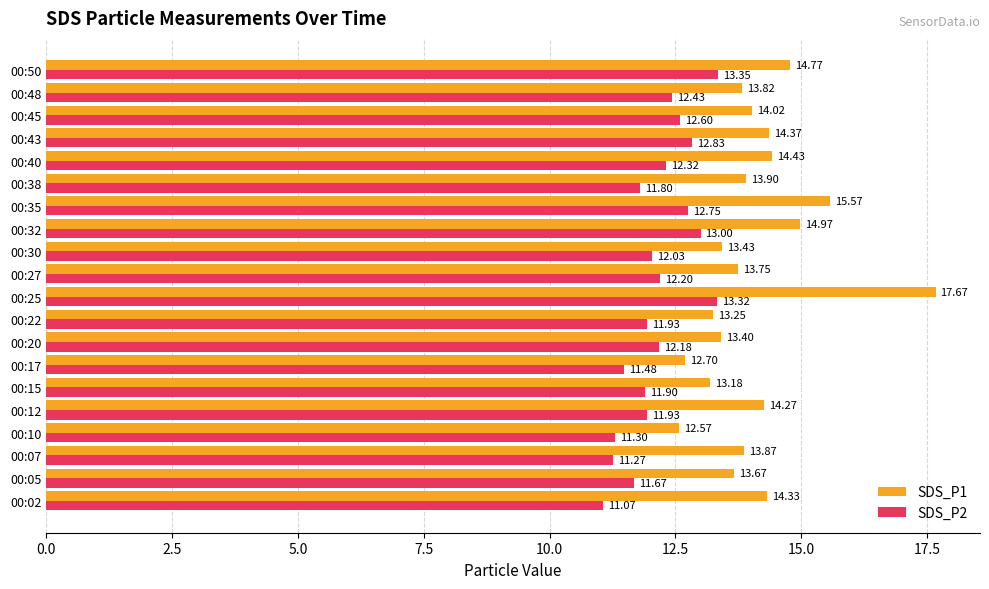

Which series has the widest spread of values?

SDS_P1